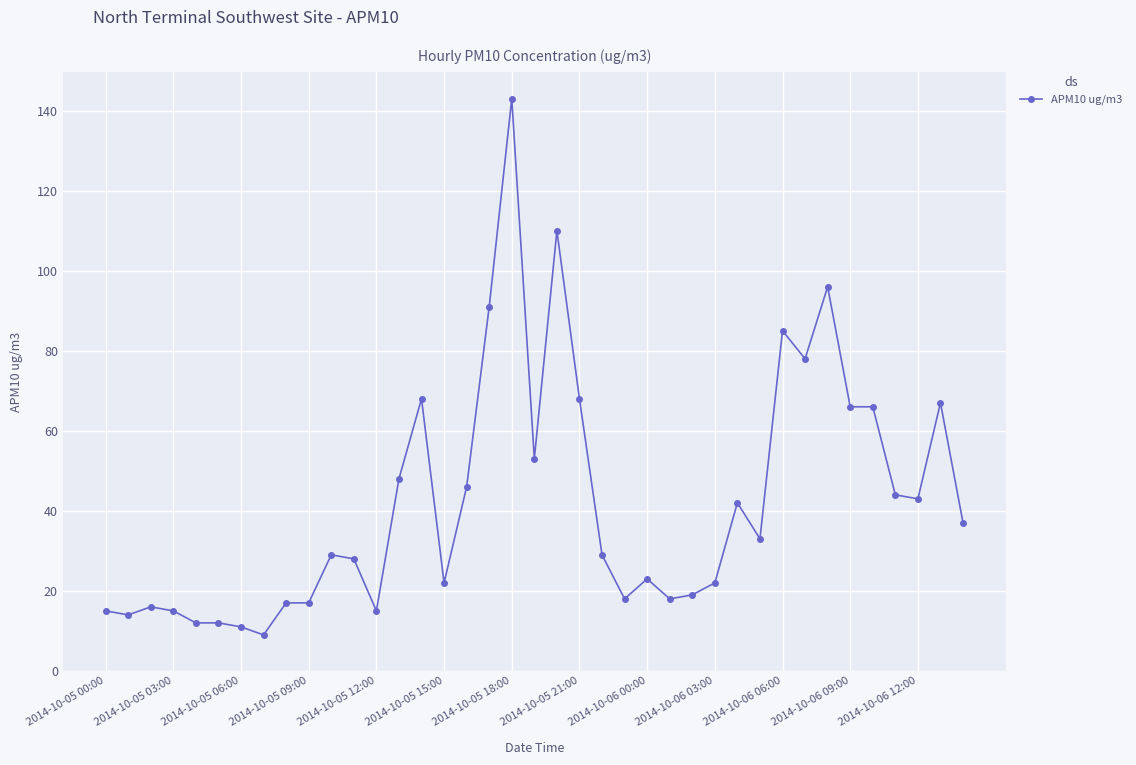

What is the sum of all values?

1645